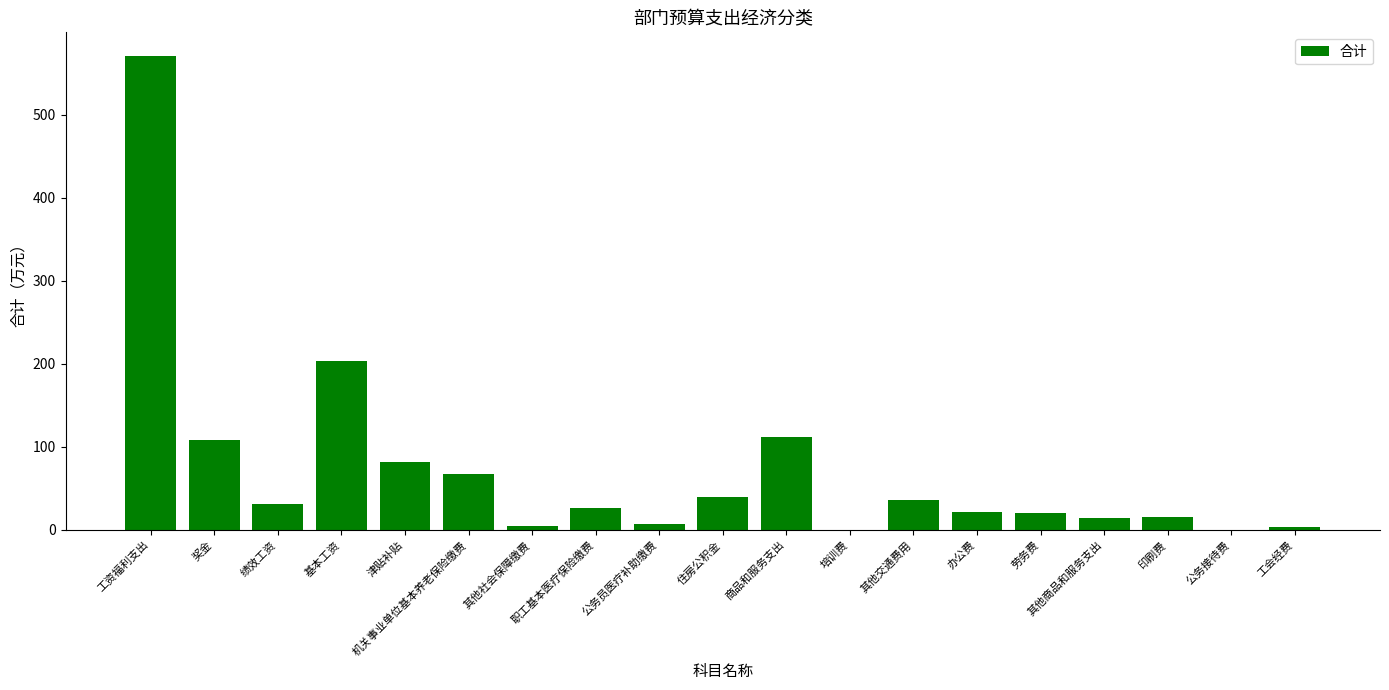

What is the greatest value displayed?

570.6